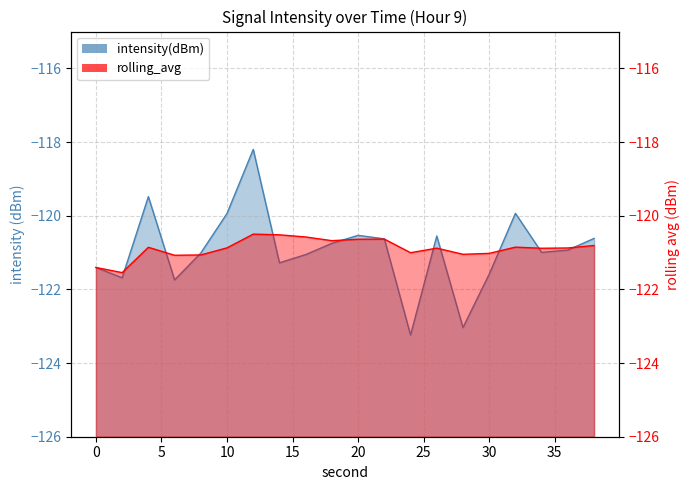

Where is the first local maximum for intensity(dBm)?

4